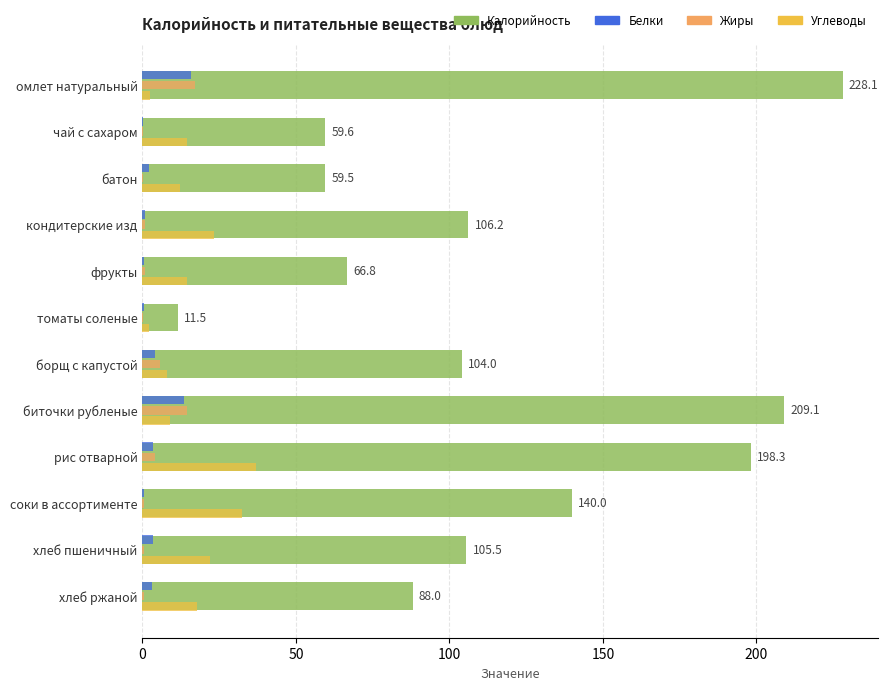

What is the maximum value shown in the chart?

228.1